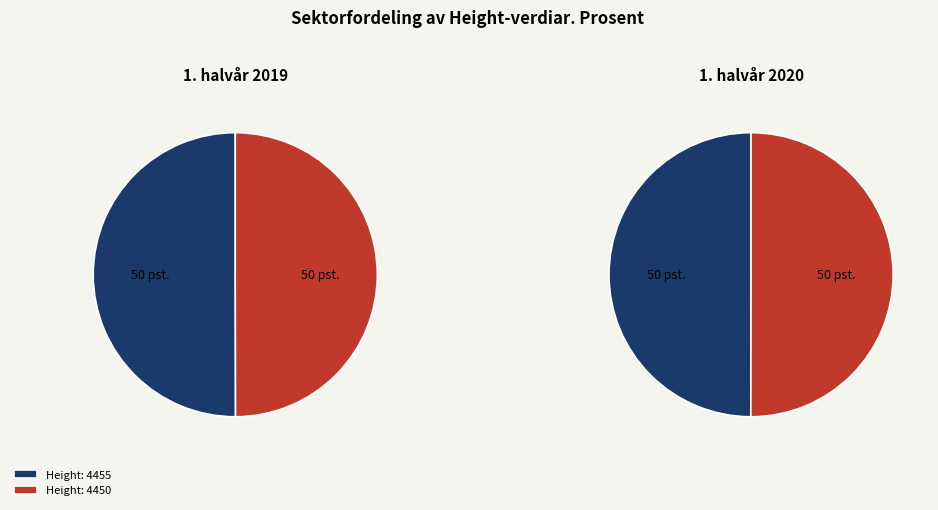

To the nearest percent, what is the average slice percentage?

50%